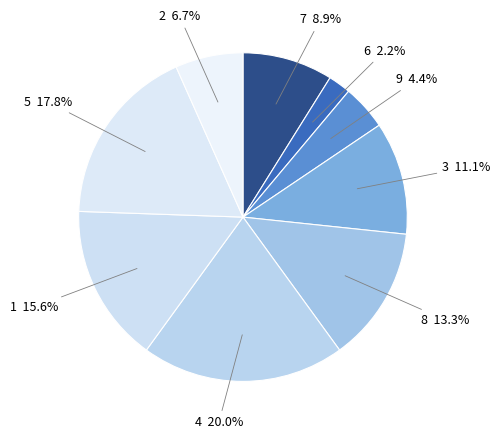

Combined, do 1 and 6 account for over 50%?

No